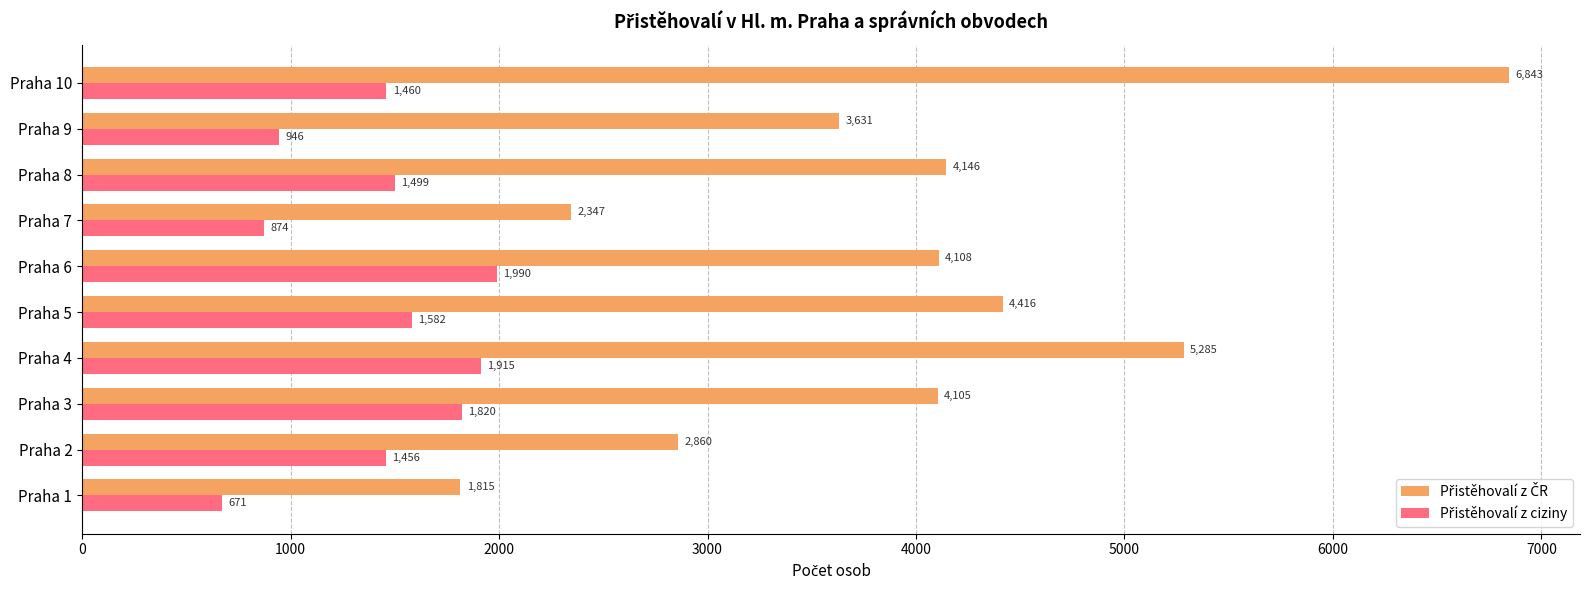

At how many categories does at least one series exceed 5972?

1